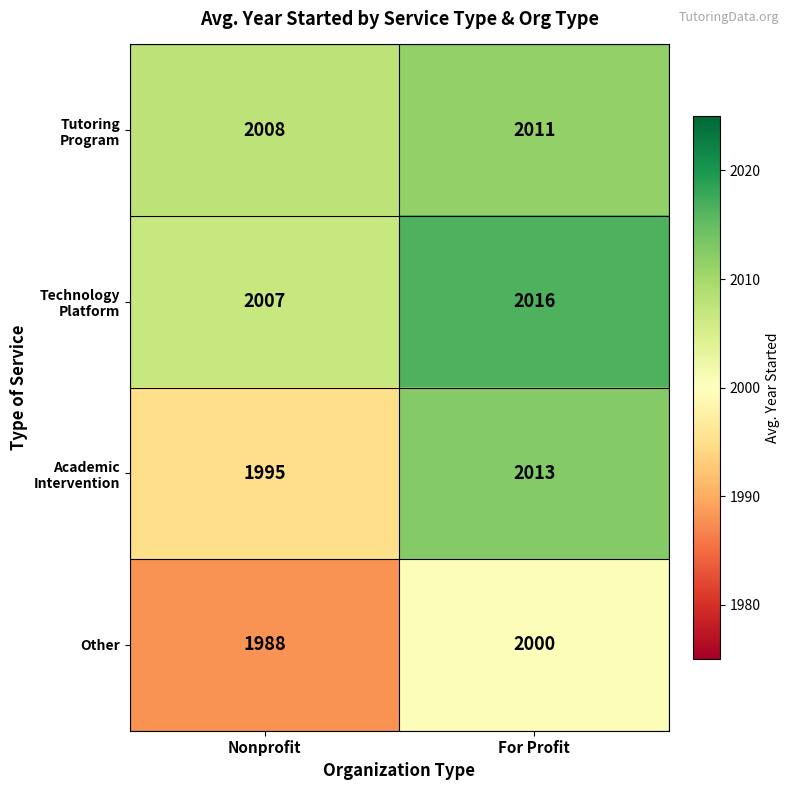

How many series are shown in this chart?

4